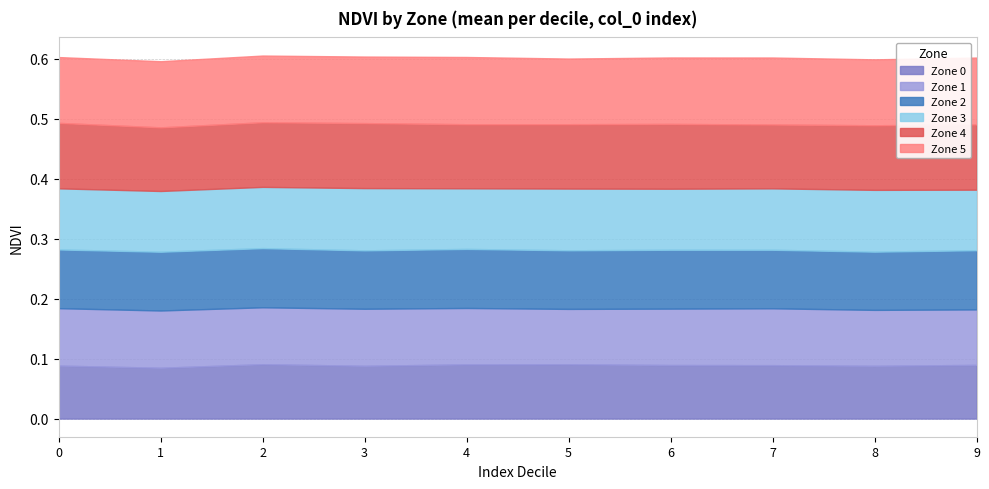

List the labels in order of Zone 1 value, smallest first.

5, 9, 8, 6, 4, 7, 2, 3, 1, 0